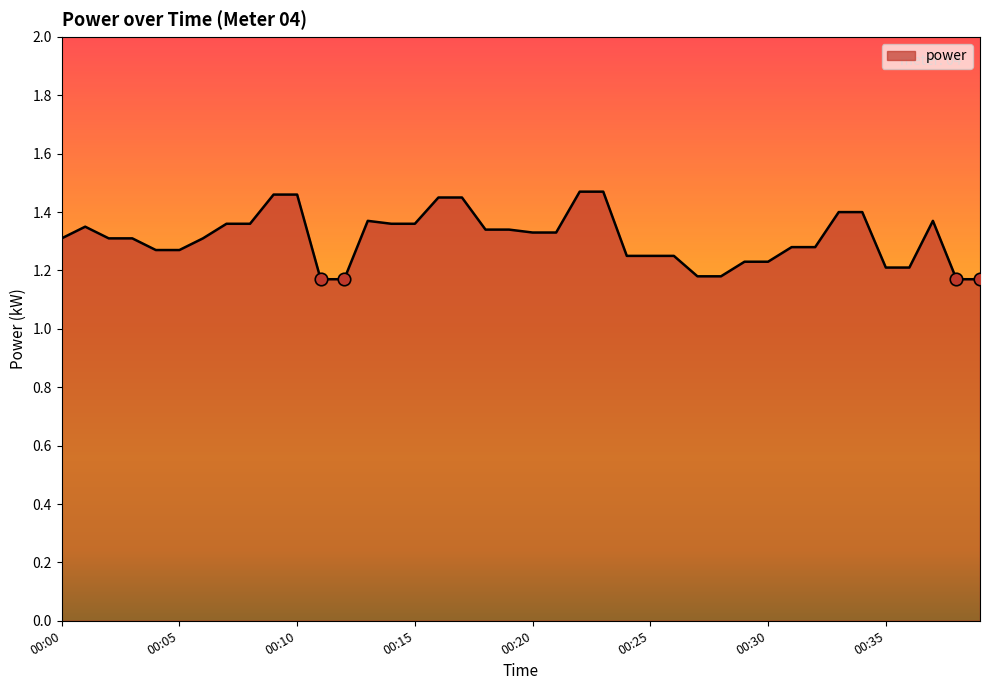

What is the difference between the maximum and minimum values?

0.3